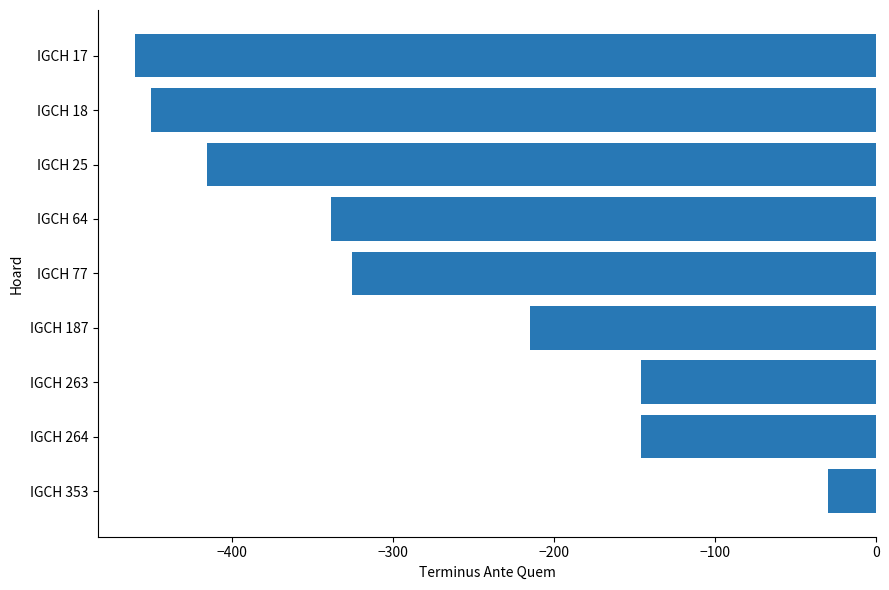

At which category does the chart reach its peak across all series?

IGCH 353